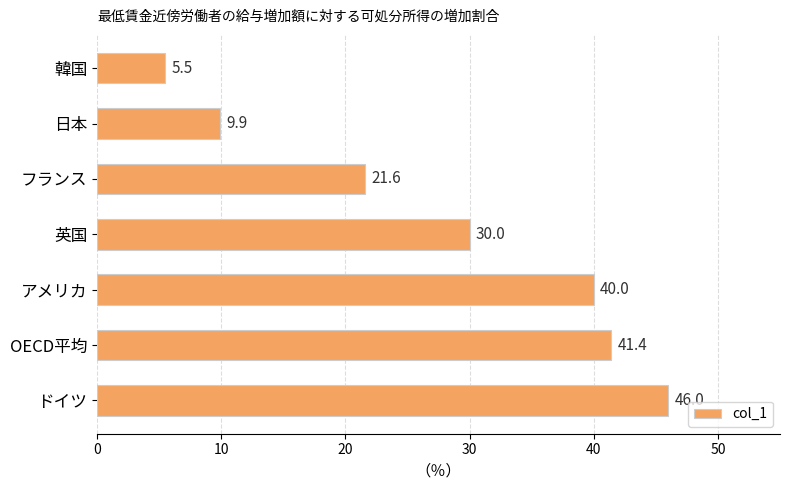

At which label is the value closest to 25?

フランス